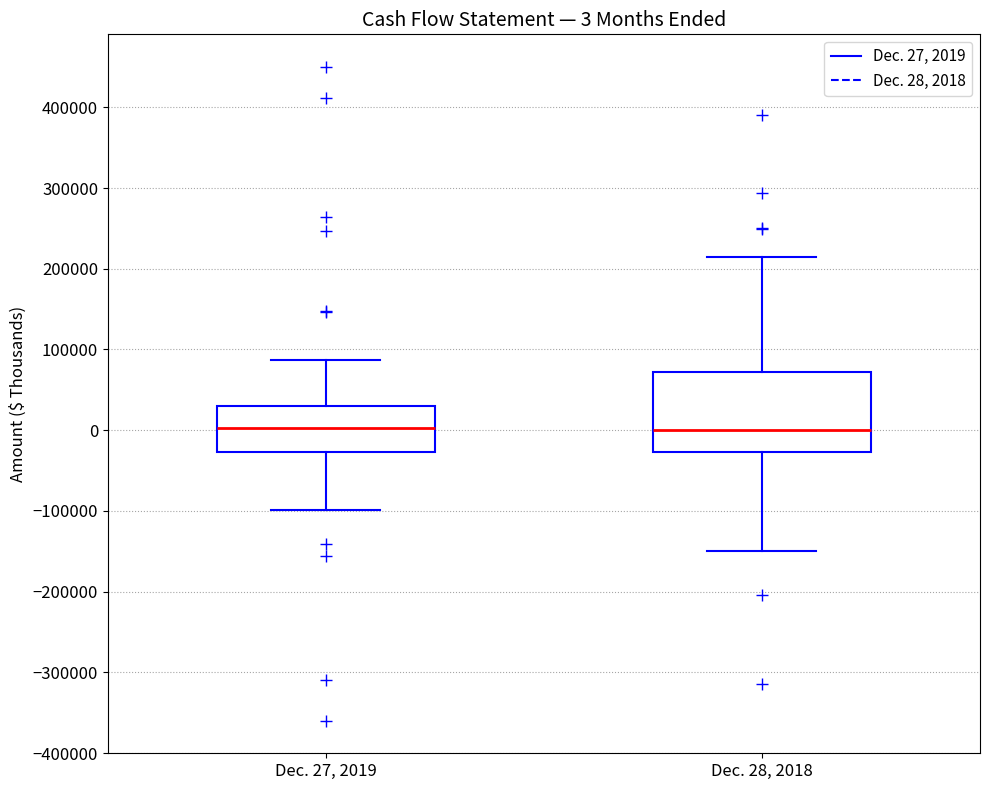

Comparing the boxes themselves (not the whiskers), which one is the tallest?

Dec. 28, 2018